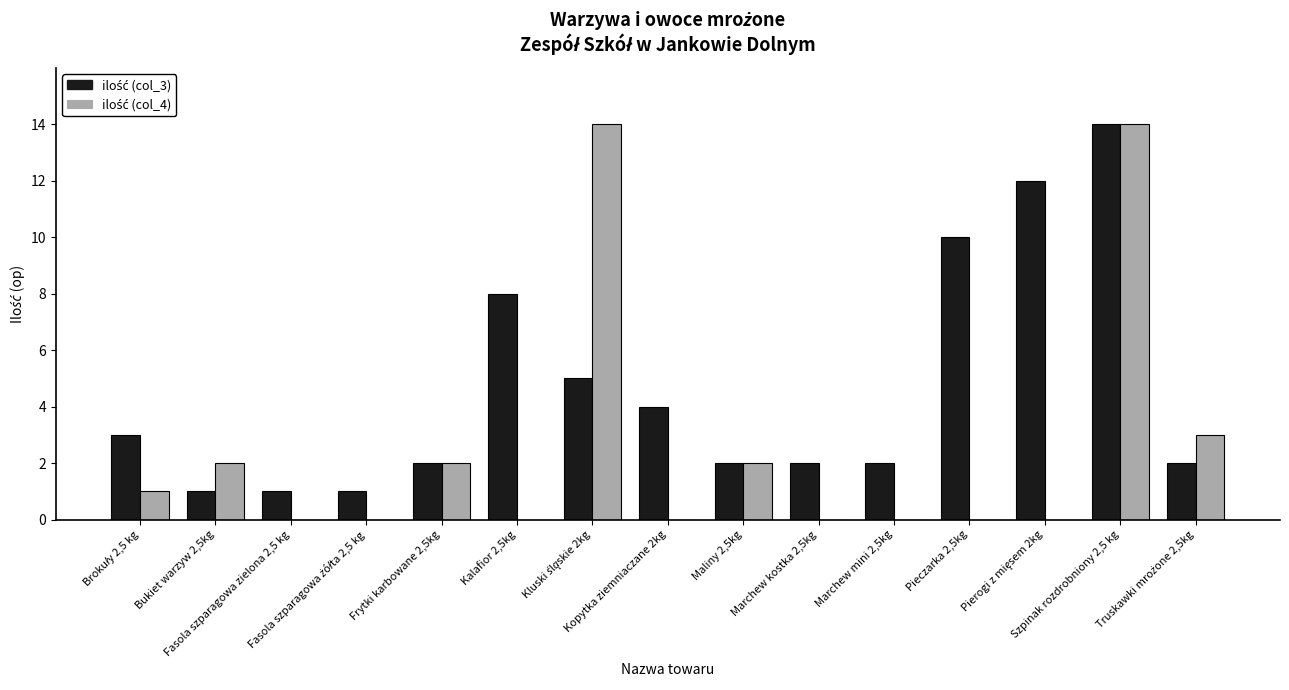

Are the bars horizontal?

No